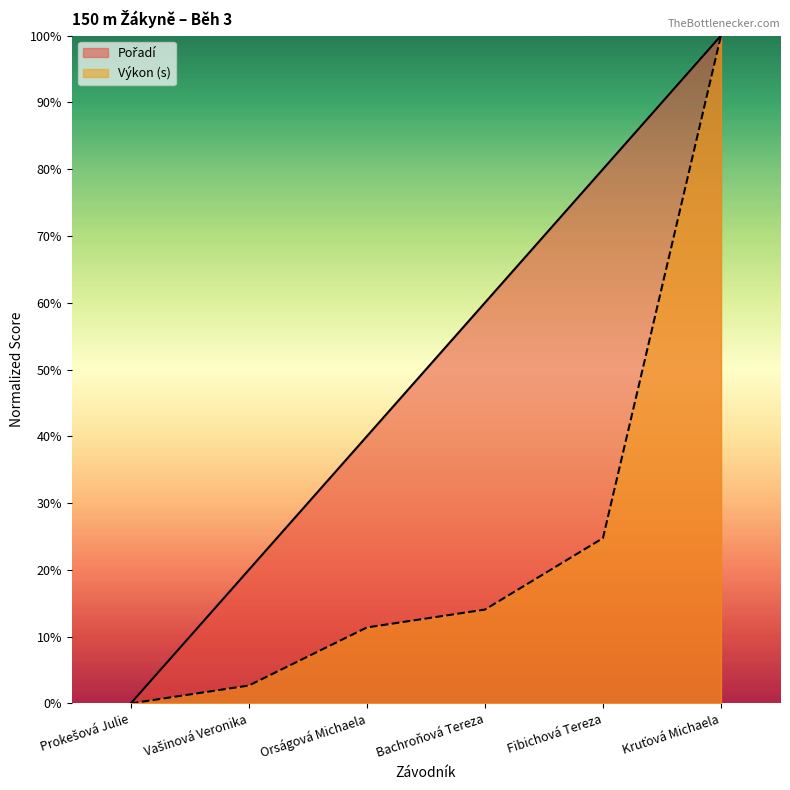

Between Bachroňová Tereza and Prokešová Julie, which is larger?

Bachroňová Tereza